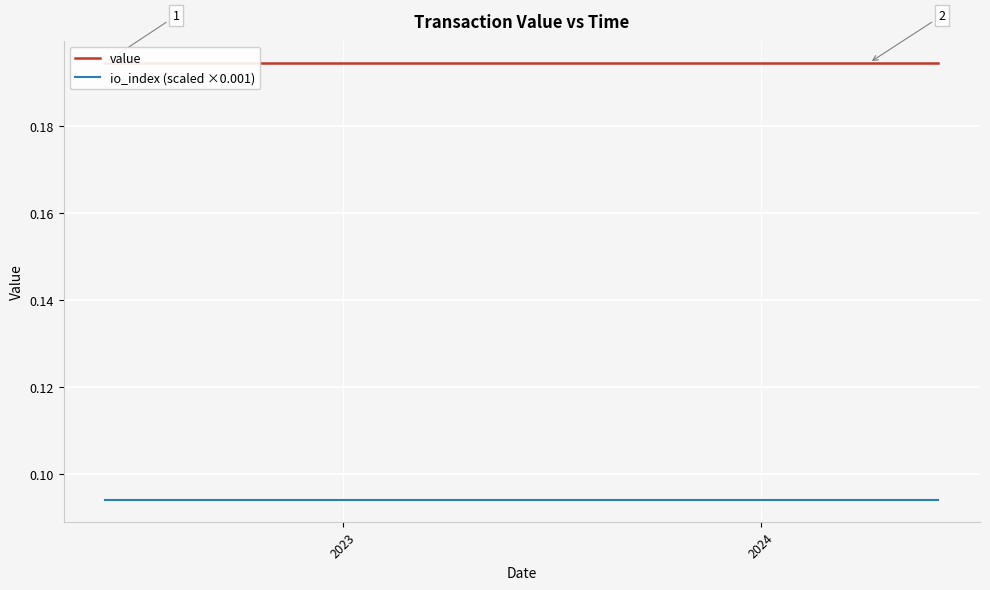

Which series has the largest total across all categories?

value